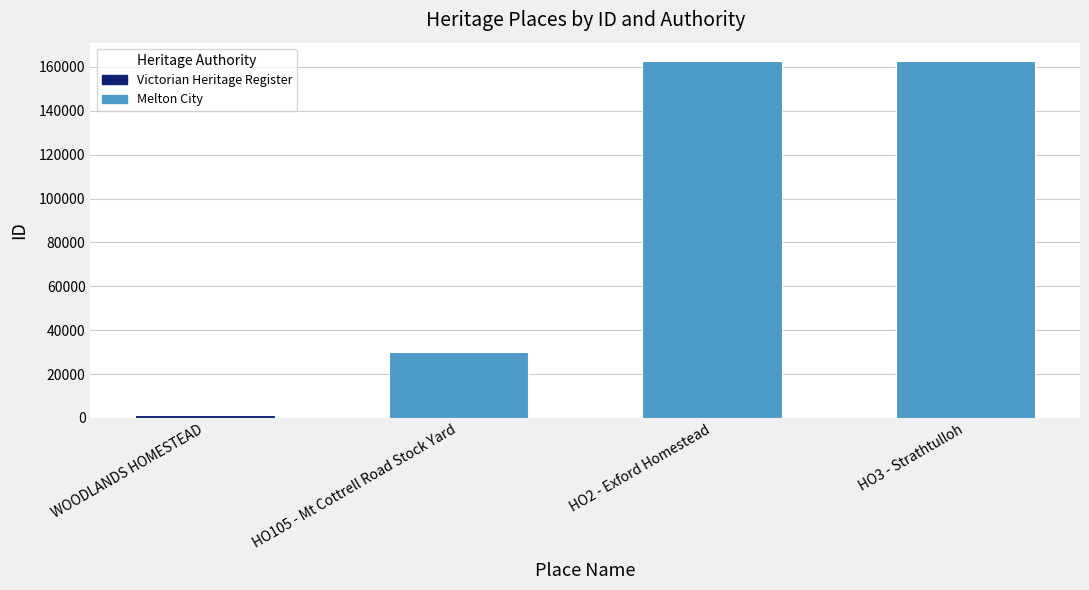

What is the label of the 2nd bar from the right?

HO2 - Exford Homestead